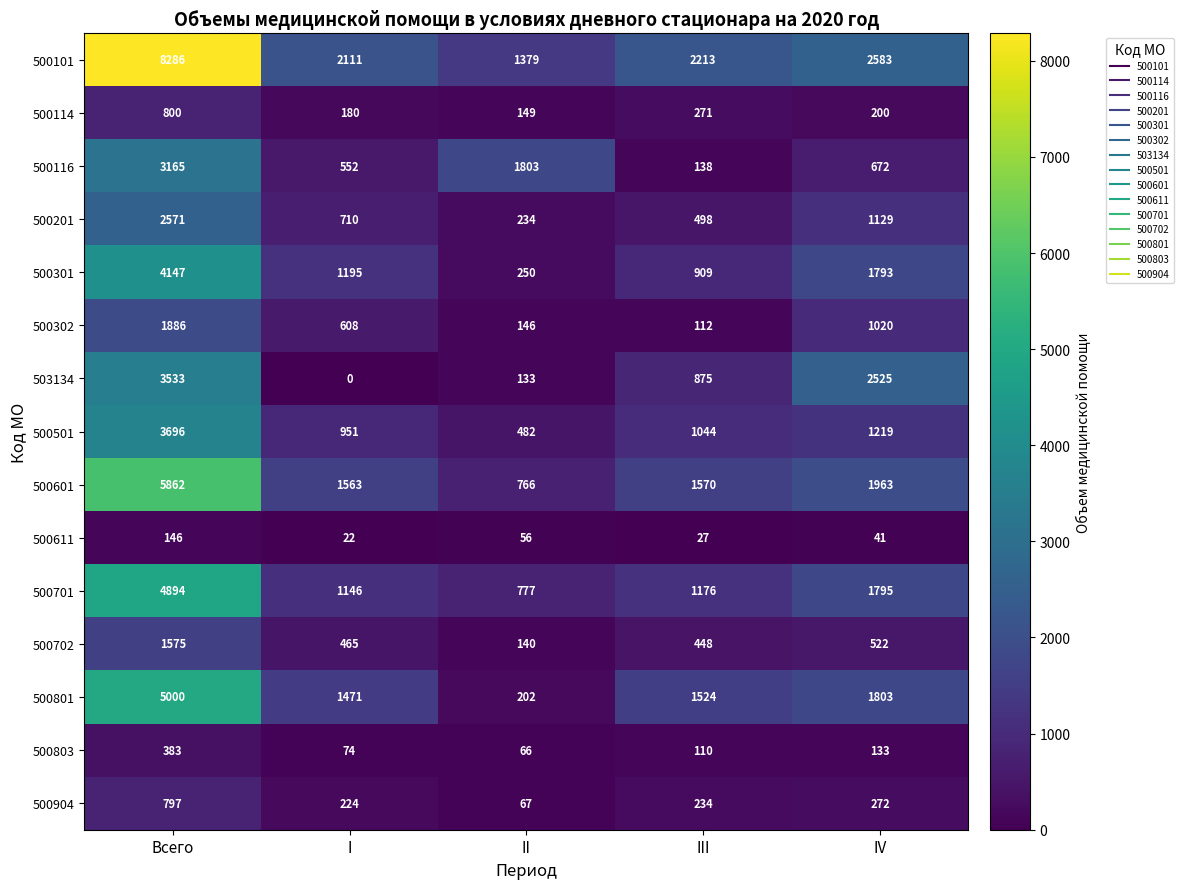

How many data points does each series have?

5